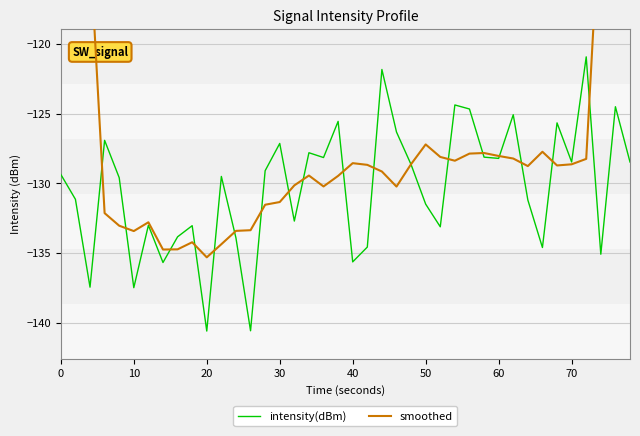

Reading left to right, extract all data points from this chart.

intensity(dBm): -129.4	-131.1	-137.5	-126.9	-129.6	-137.5	-133.0	-135.7	-133.8	-133.0	-140.6	-129.5	-133.9	-140.6	-129.1	-127.1	-132.7	-127.8	-128.2	-125.6	-135.6	-134.6	-121.8	-126.3	-128.7	-131.5	-133.1	-124.4	-124.7	-128.1	-128.2	-125.1	-131.2	-134.6	-125.7	-128.5	-120.9	-135.1	-124.5	-128.5
smoothed: -75.0	-93.5	-113.1	-132.1	-133.0	-133.4	-132.8	-134.8	-134.7	-134.2	-135.3	-134.4	-133.4	-133.4	-131.5	-131.3	-130.2	-129.4	-130.2	-129.5	-128.6	-128.7	-129.2	-130.2	-128.6	-127.2	-128.1	-128.4	-127.9	-127.8	-128.0	-128.2	-128.8	-127.7	-128.7	-128.6	-128.3	-109.0	-91.1	-72.7